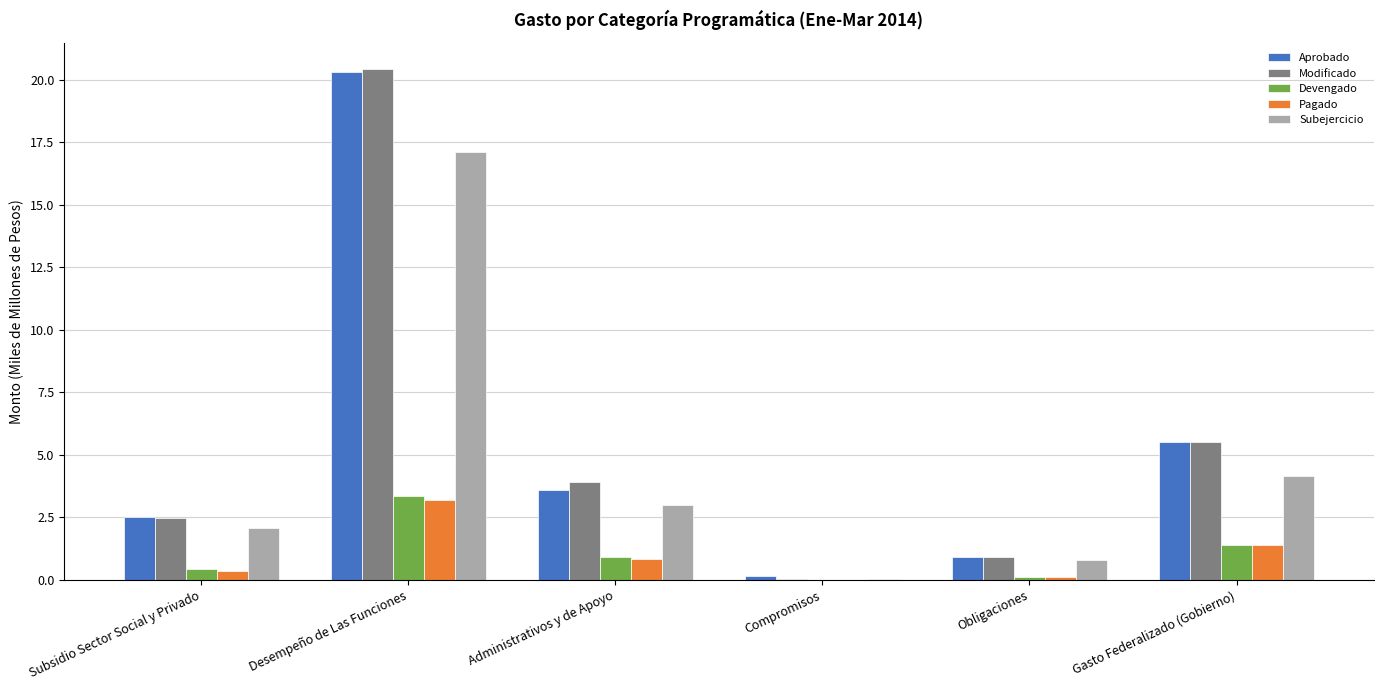

What is the sum of all Modificado values?

33.4